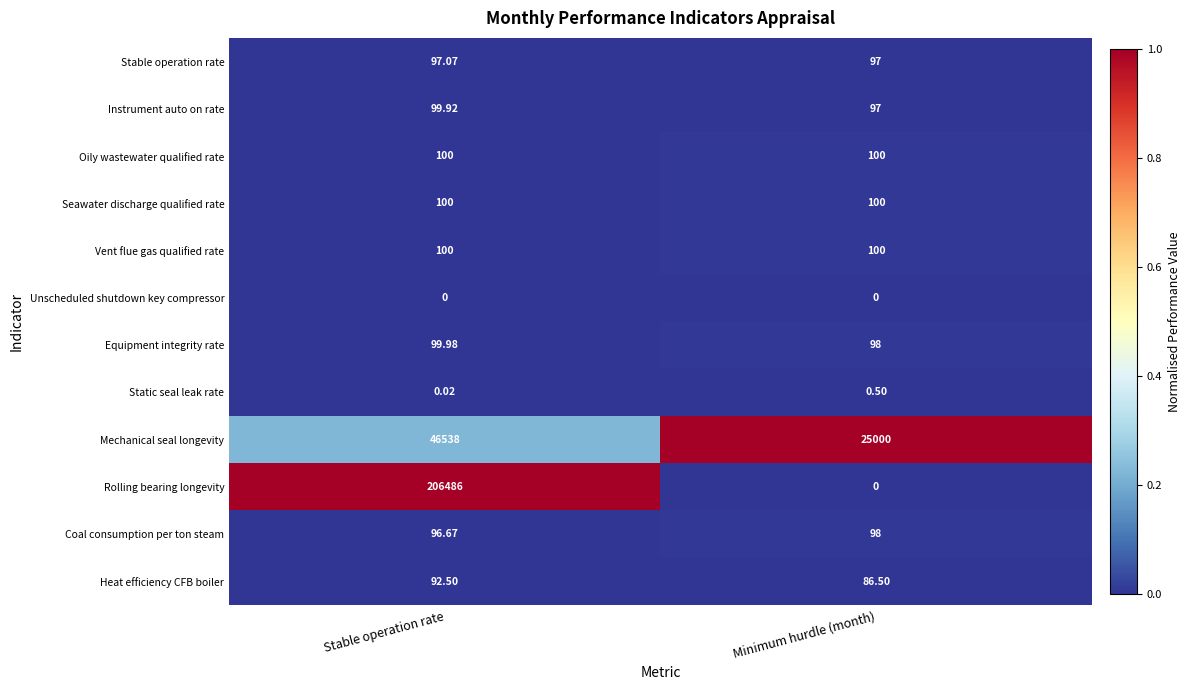

Where is Instrument auto on rate nearest to the value 98?

Minimum hurdle (month)